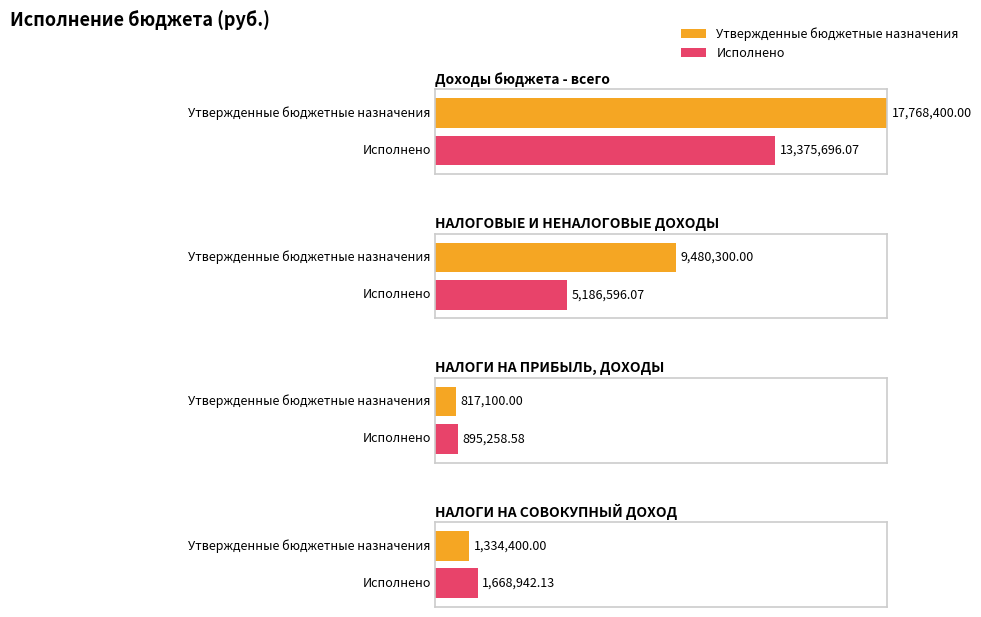

How many groups of bars are there?

4